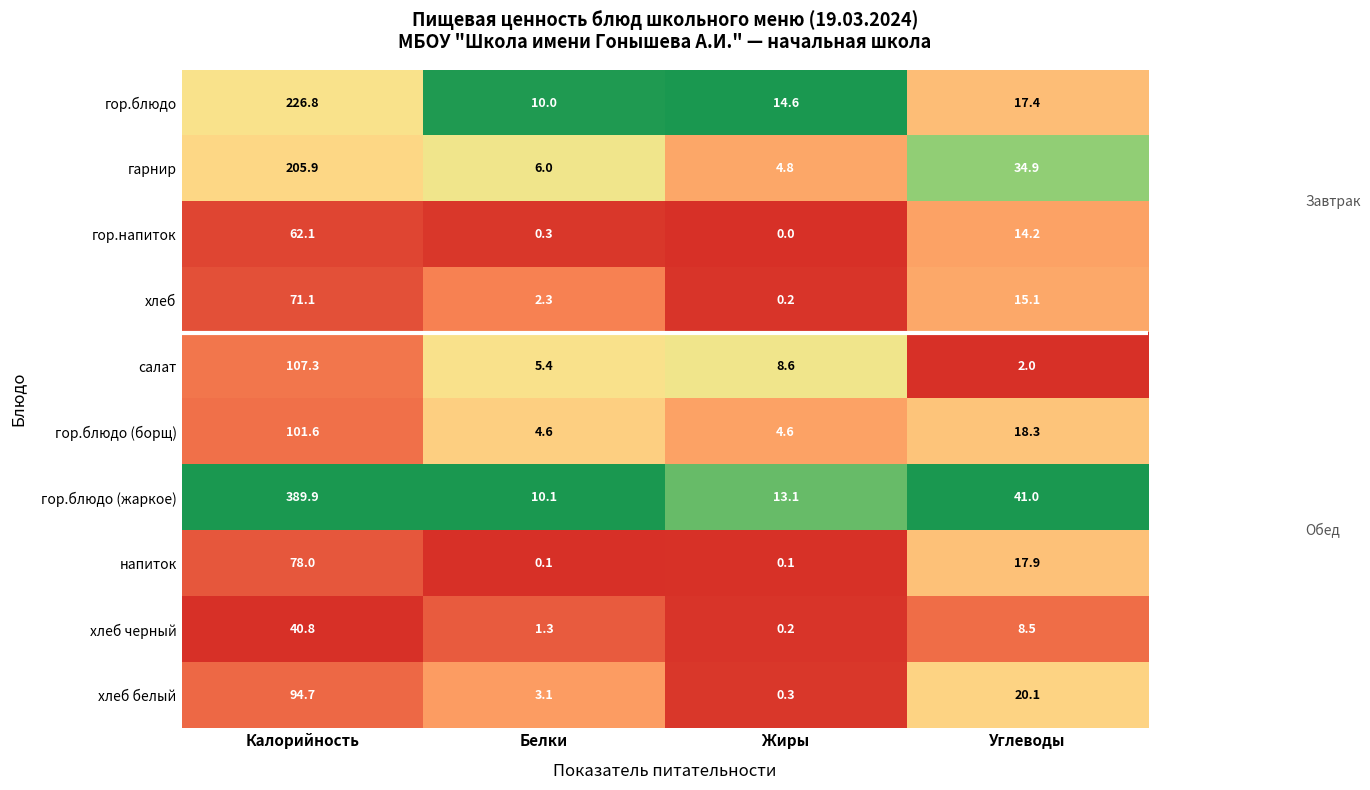

What is the sum of the хлеб values at Белки and Углеводы?

17.4